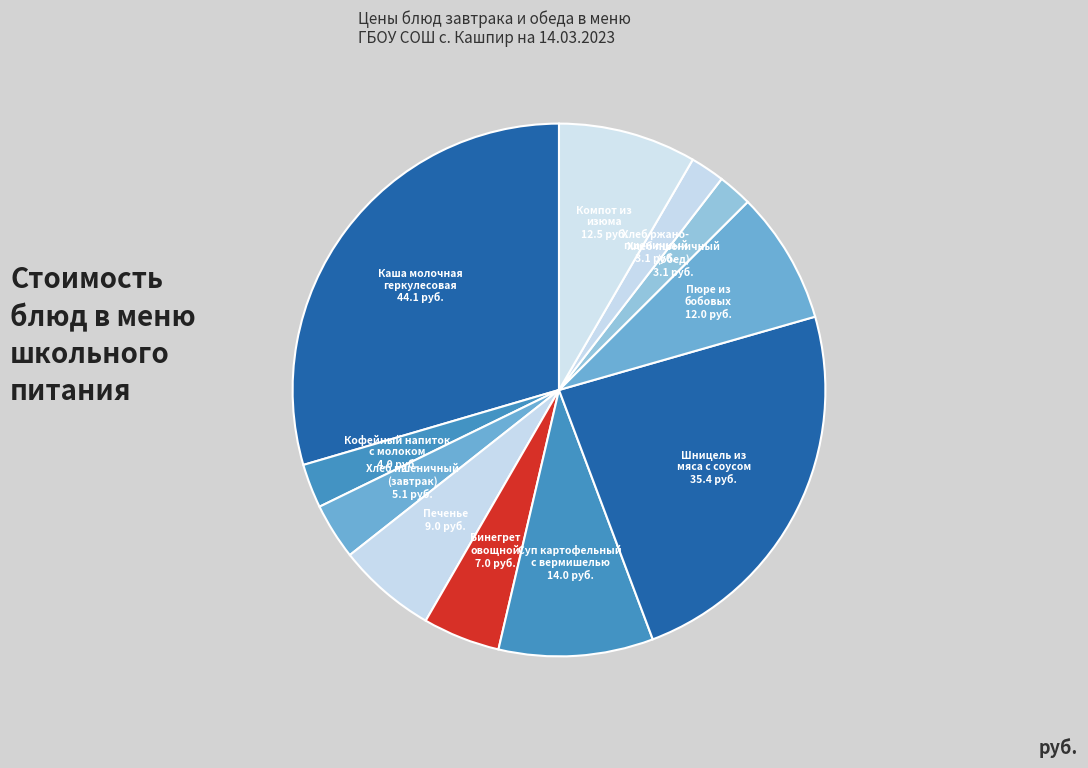

Which slice is the largest?

Каша молочная
геркулесовая